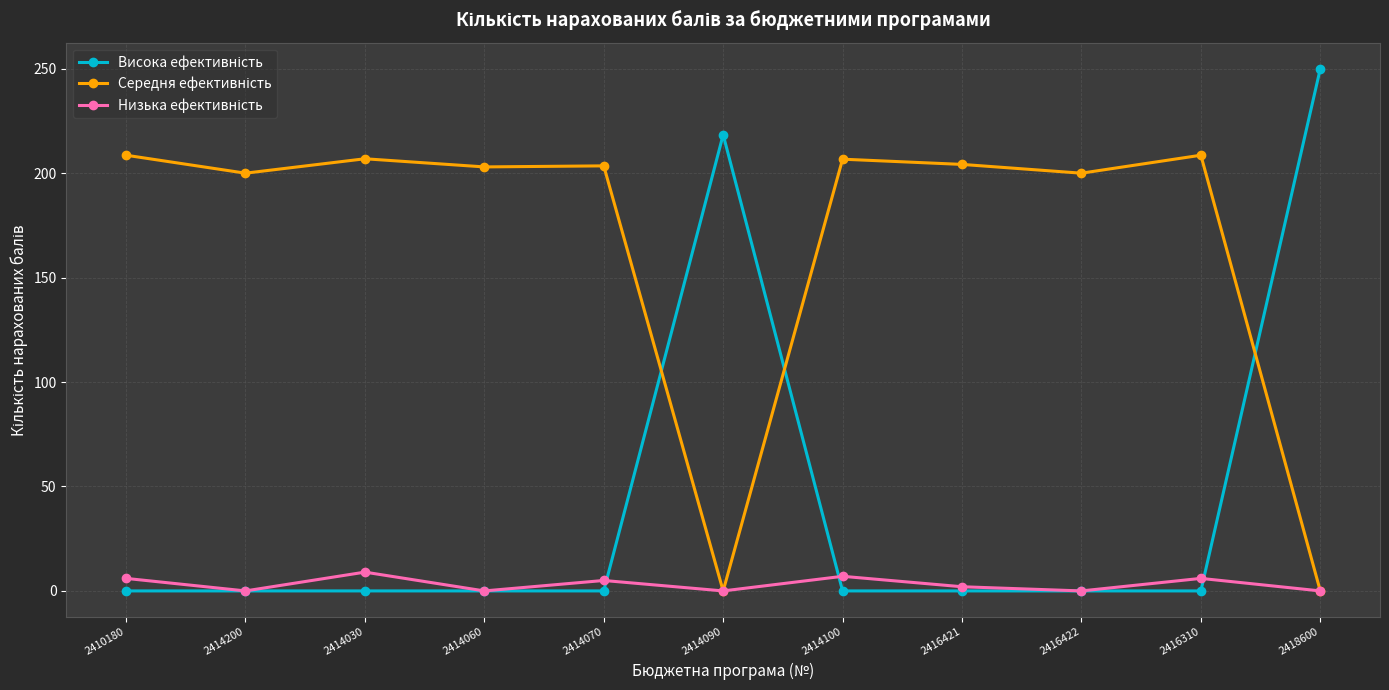

What is the maximum value shown in the chart?

250.0